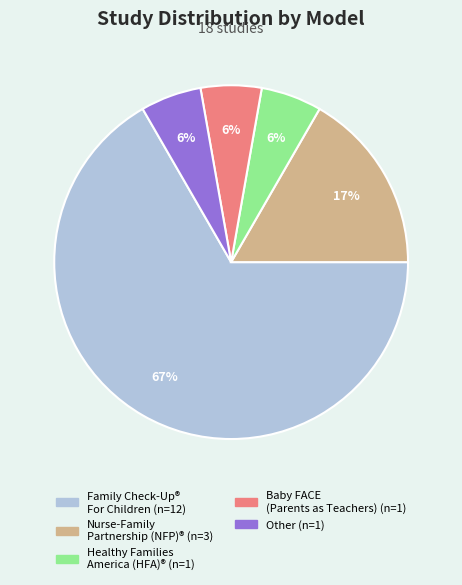

Which category has the biggest portion of the pie?

Family Check-Up® For Children